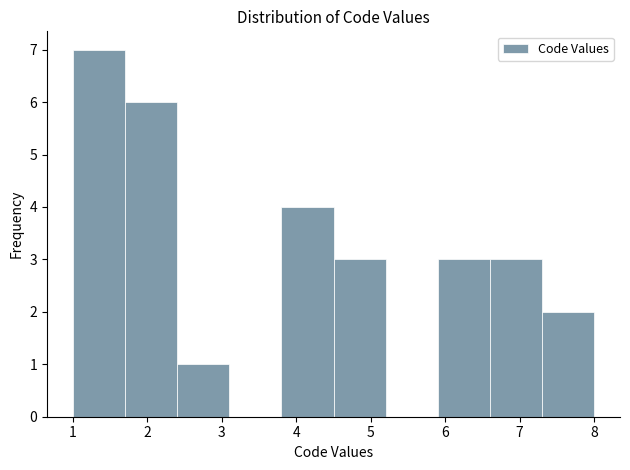

Reading left to right, transcribe this chart: for each bar, give the range it covers on the x-axis and its height. The values are not printed on the chart, so give them approximately, as read against the axis.

1.0 to 1.7: 7
1.7 to 2.4: 6
2.4 to 3.1: 1
3.1 to 3.8: 0
3.8 to 4.5: 4
4.5 to 5.2: 3
5.2 to 5.9: 0
5.9 to 6.6: 3
6.6 to 7.3: 3
7.3 to 8.0: 2